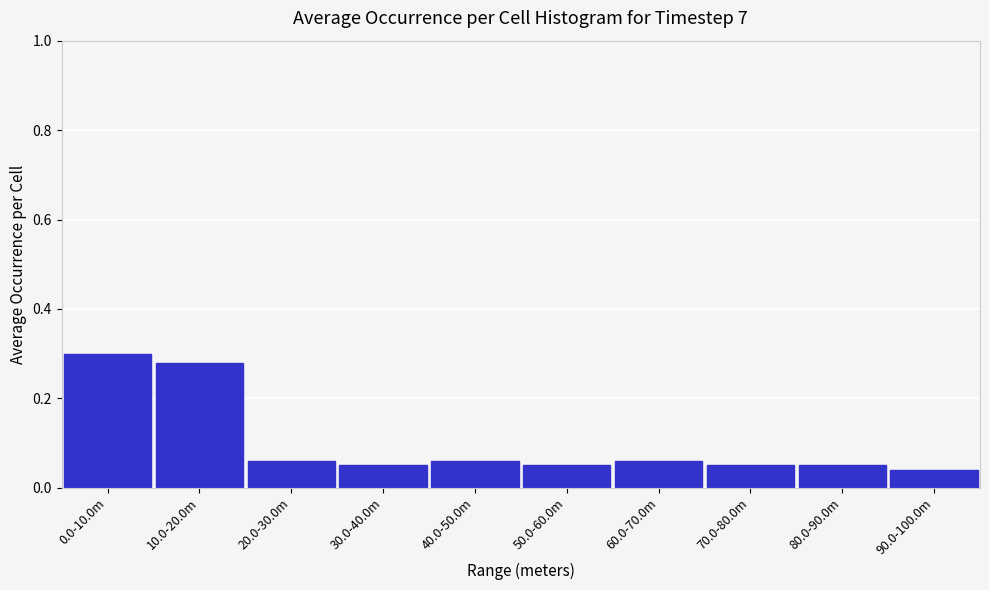

What is the sum of the values at 0.0-10.0m and 60.0-70.0m?

0.4